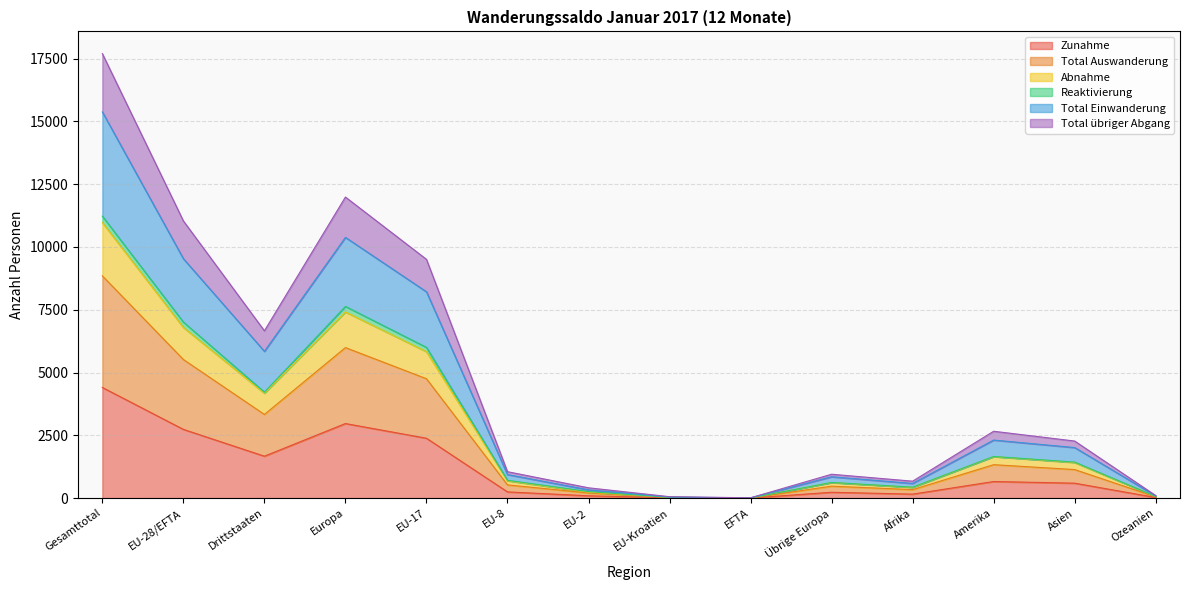

The value of Zunahme at EU-17 is 3264. True or false?

False